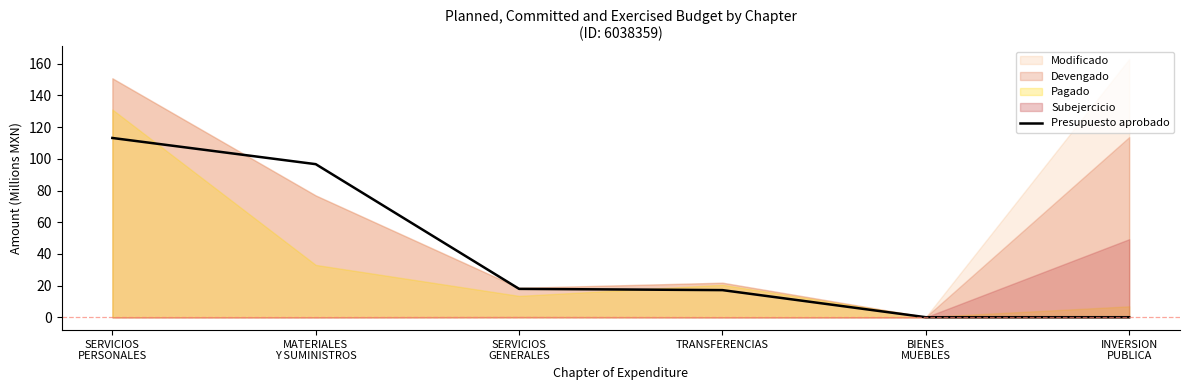

What is the change in value from SERVICIOS
GENERALES to TRANSFERENCIAS?

-0.8